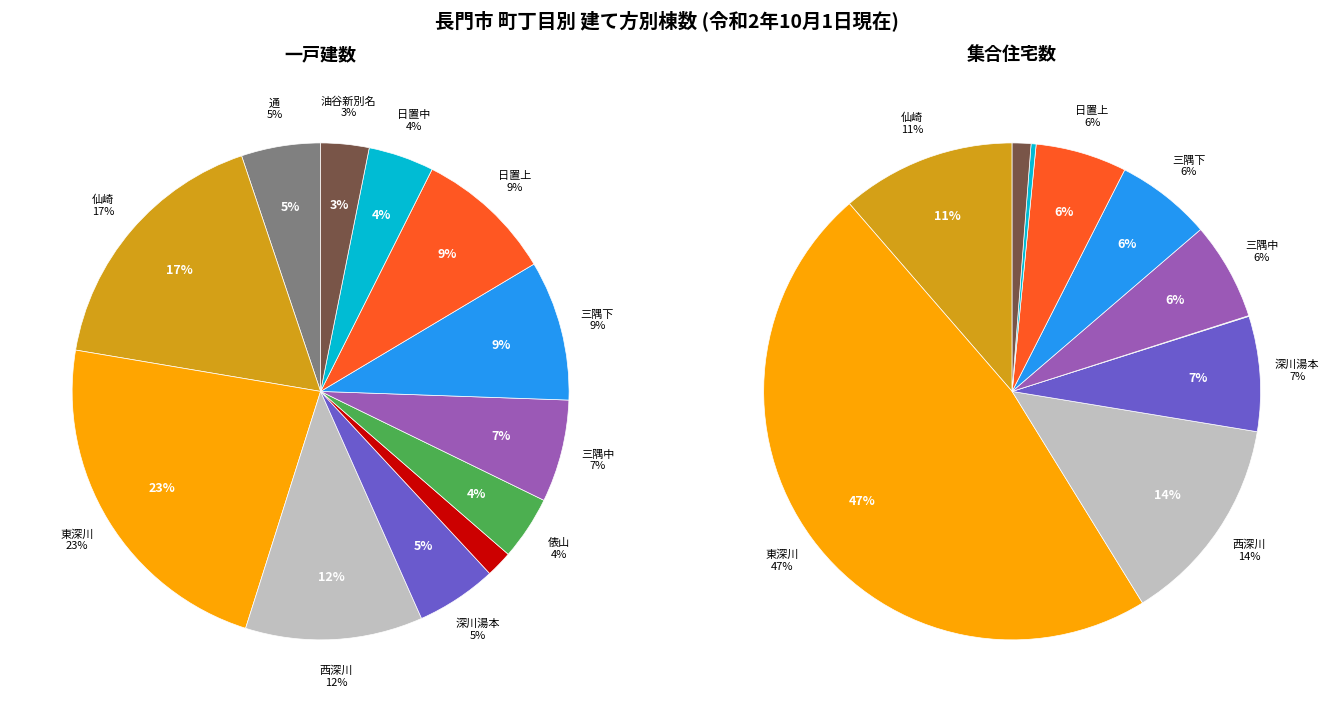

To the nearest percent, what is the difference between the largest and smallest slice percentages?

21%